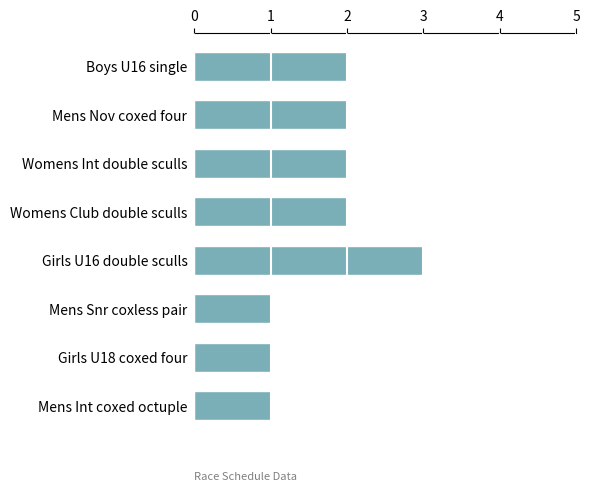

How many values are below 2?

3